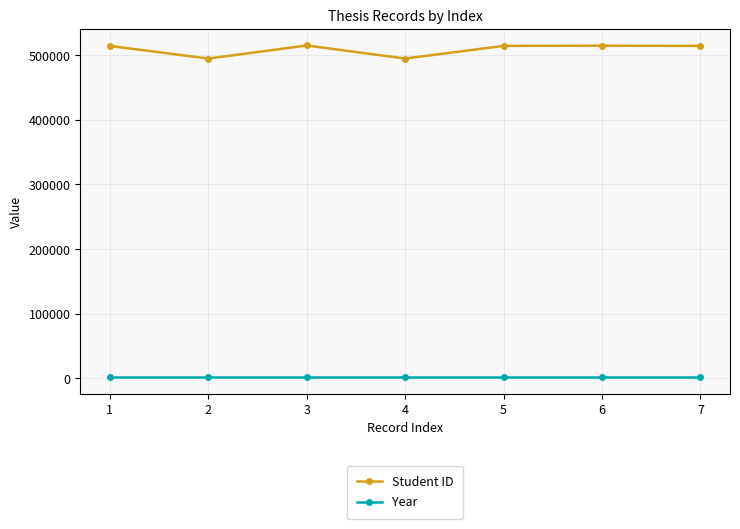

How many lines are shown in the chart?

2